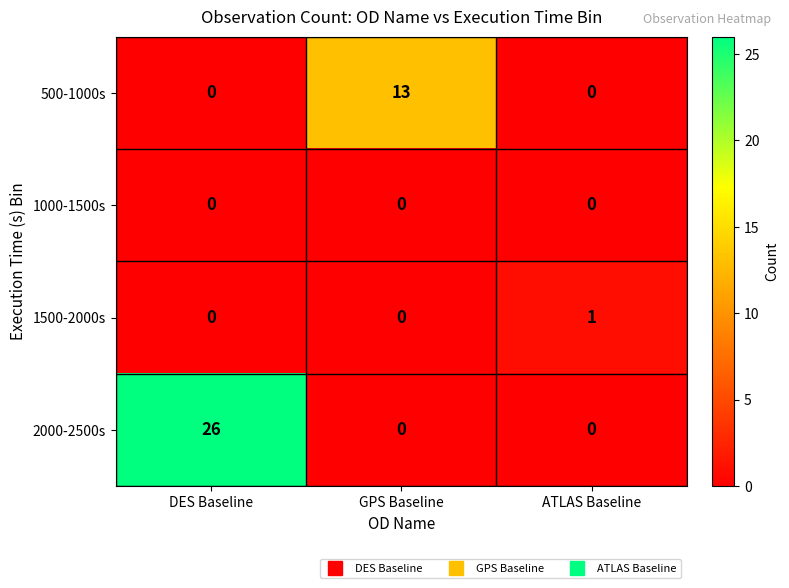

Between DES Baseline and ATLAS Baseline, which series saw the biggest shift?

2000-2500s